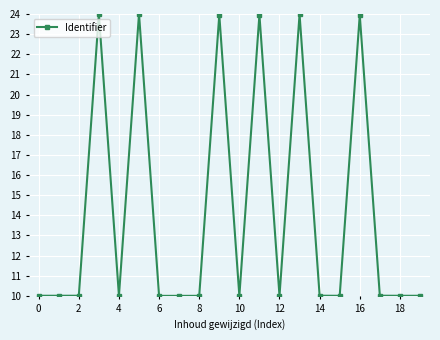

What is the value of the 18th point from the left?

10.0